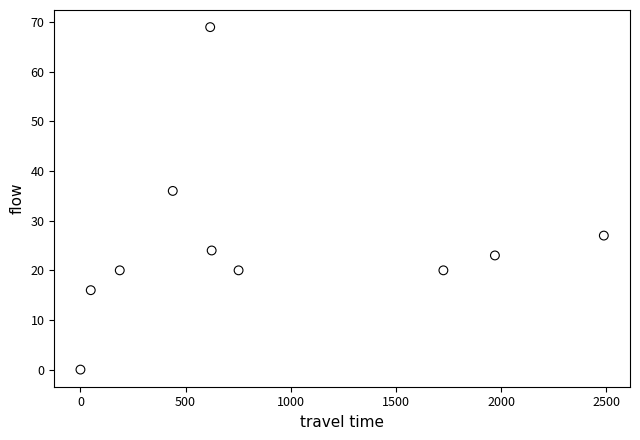

What is the average X value?

885